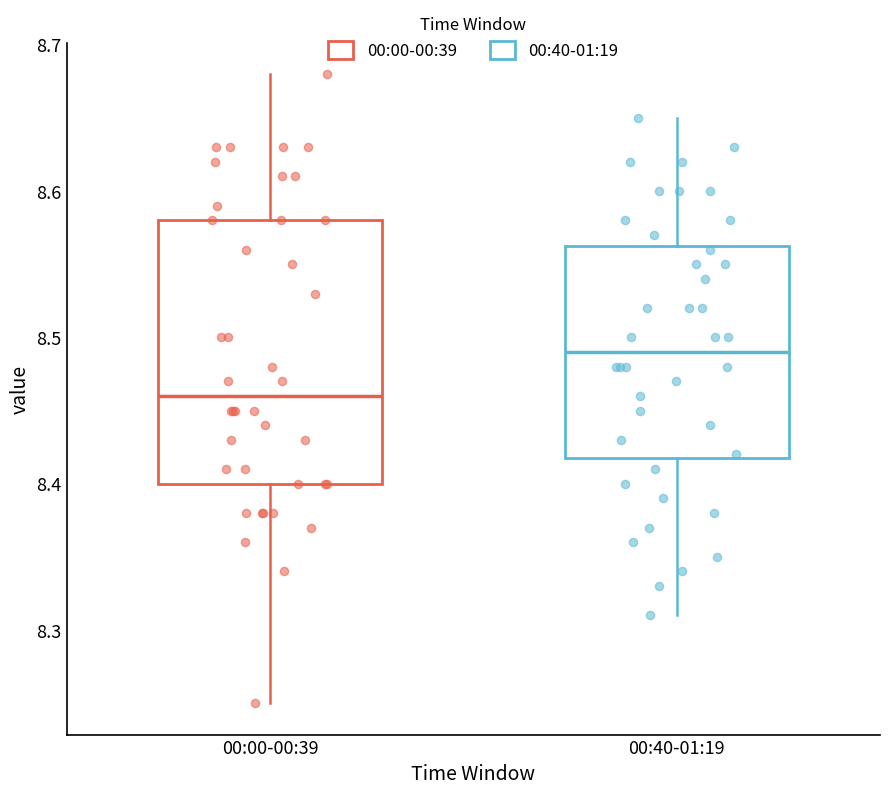

Comparing the boxes themselves (not the whiskers), which one is the tallest?

00:00-00:39